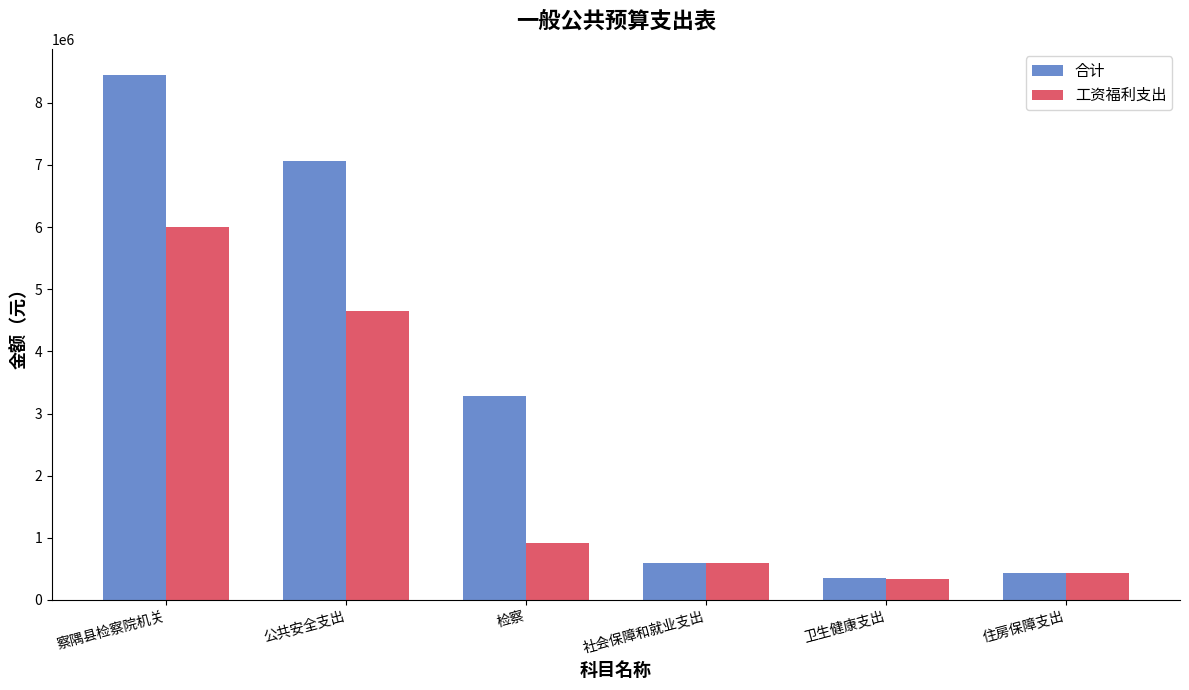

The value of 合计 at 察隅县检察院机关 is 8447432.8. True or false?

True